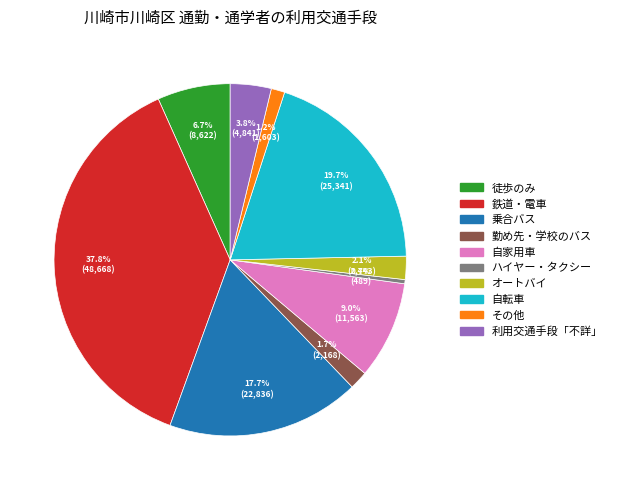

How much of the chart is everything except その他?

98.8%